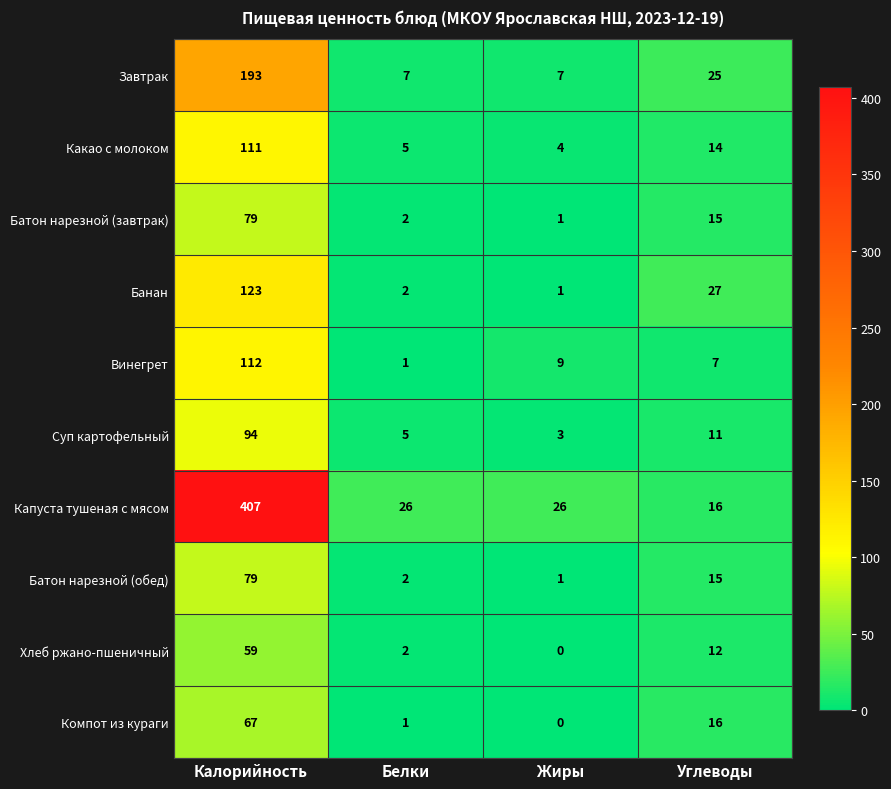

At which category is the sum across all series the highest?

Калорийность